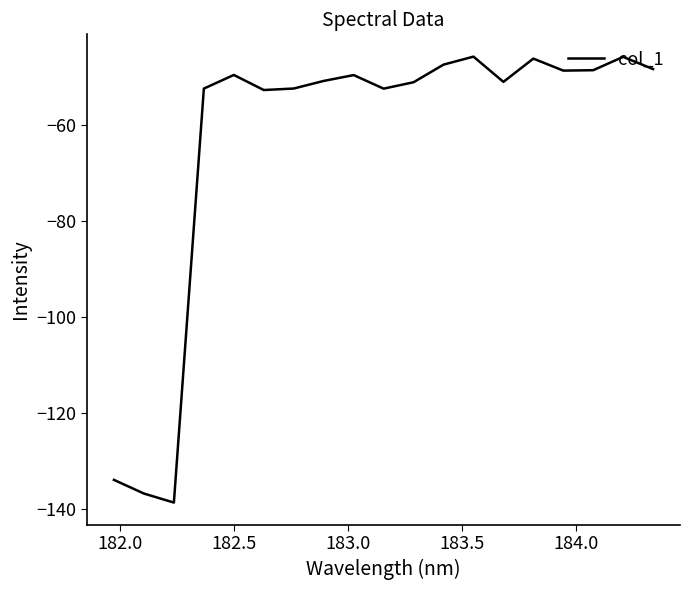

How many lines are shown in the chart?

1